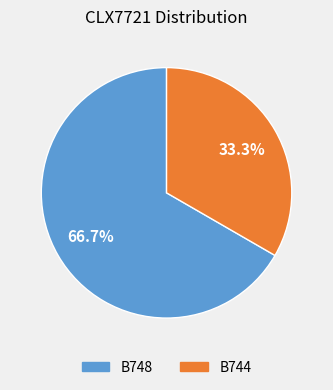

To the nearest percent, what is the average slice percentage?

50%